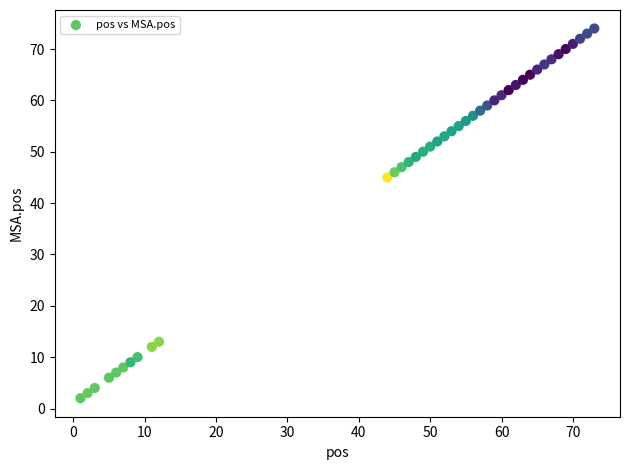

What is the range of Y values (max minus min)?

72